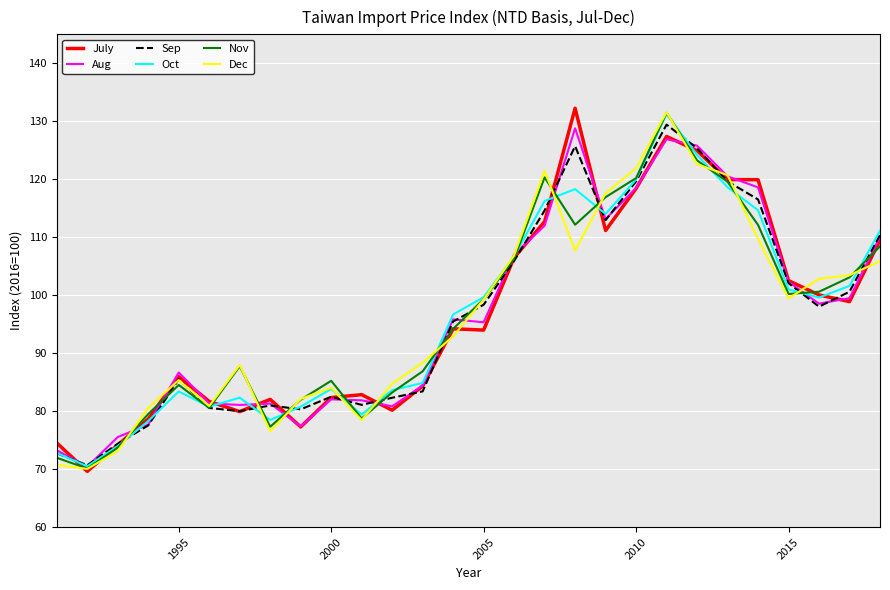

What is the minimum value shown in the chart?

69.6